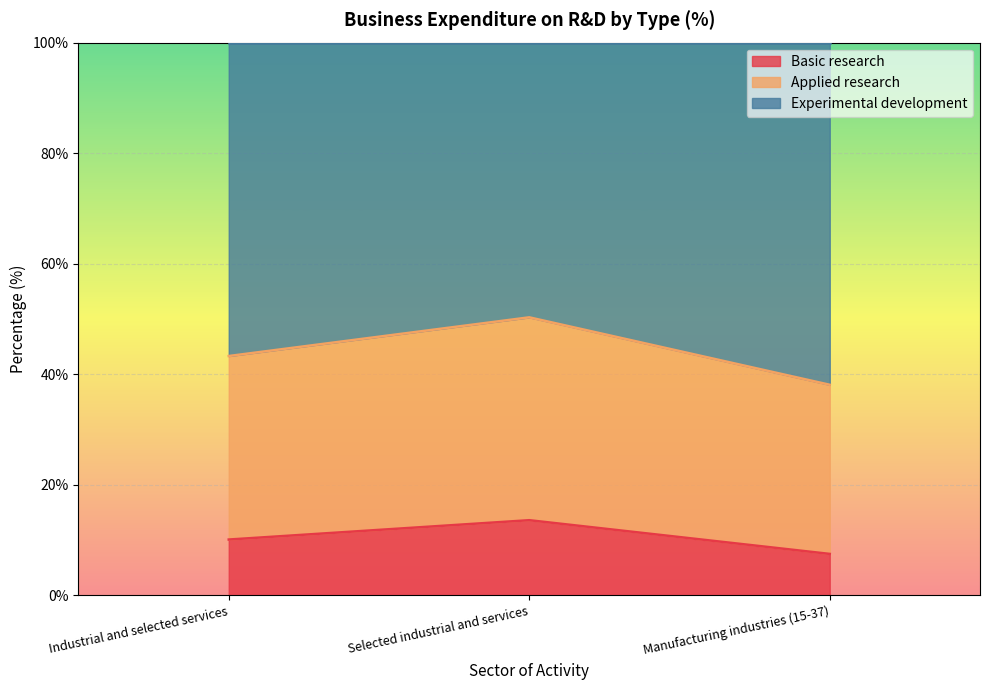

Which category has the lowest value across all series?

Manufacturing industries (15-37)